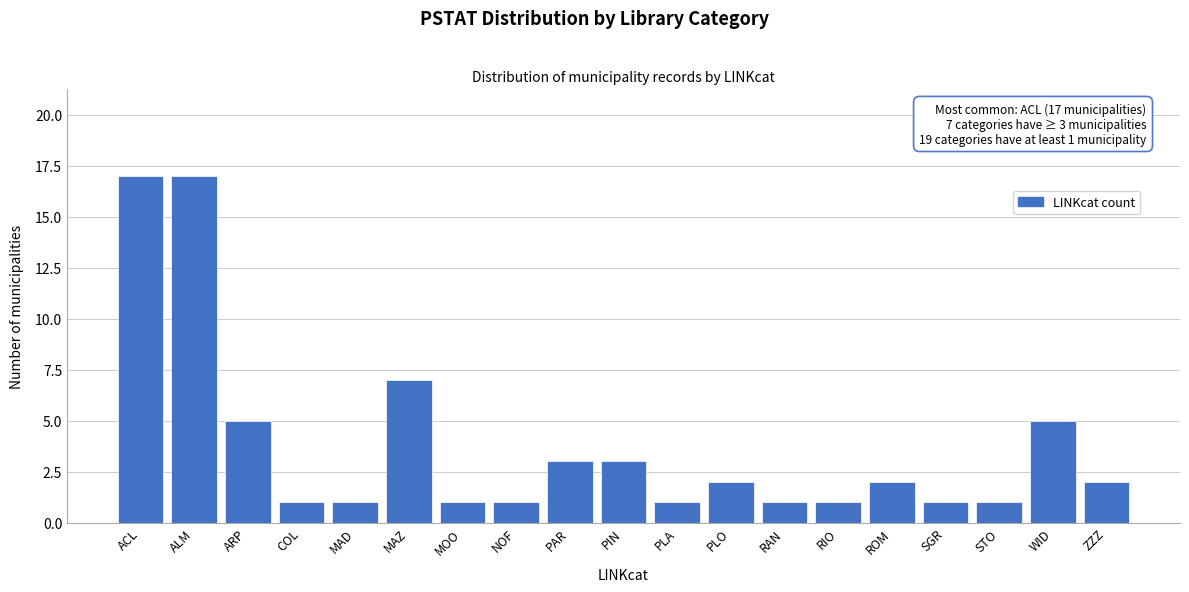

Reading right to left, transcribe all the data shown in this chart.

ZZZ=2	WID=5	STO=1	SGR=1	ROM=2	RIO=1	RAN=1	PLO=2	PLA=1	PIN=3	PAR=3	NOF=1	MOO=1	MAZ=7	MAD=1	COL=1	ARP=5	ALM=17	ACL=17